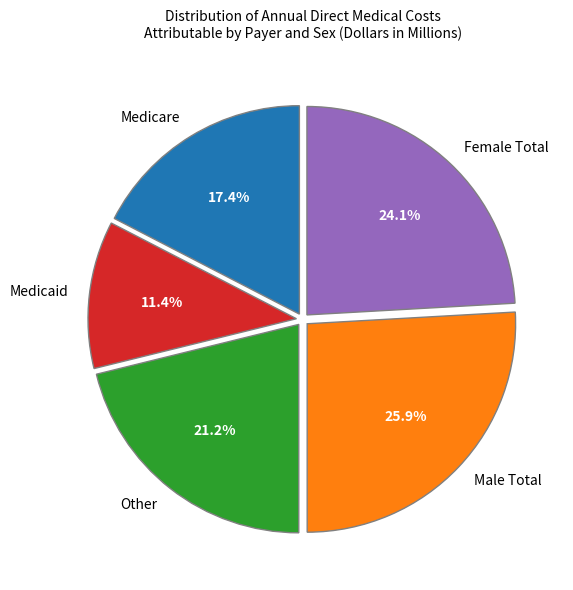

Is the sum of Medicare and Female Total greater than half?

No